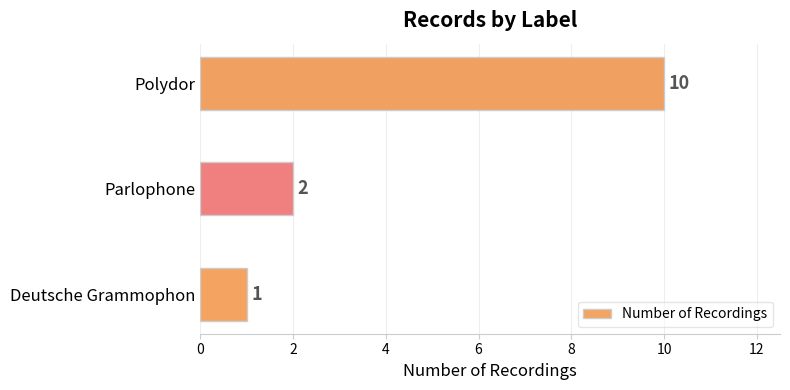

True or false: the data shows 2 at Parlophone.

True